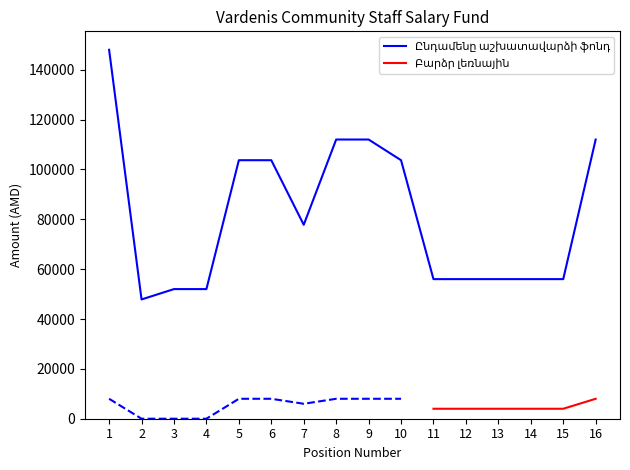

What is the change in value from 3 to 10?

+51700